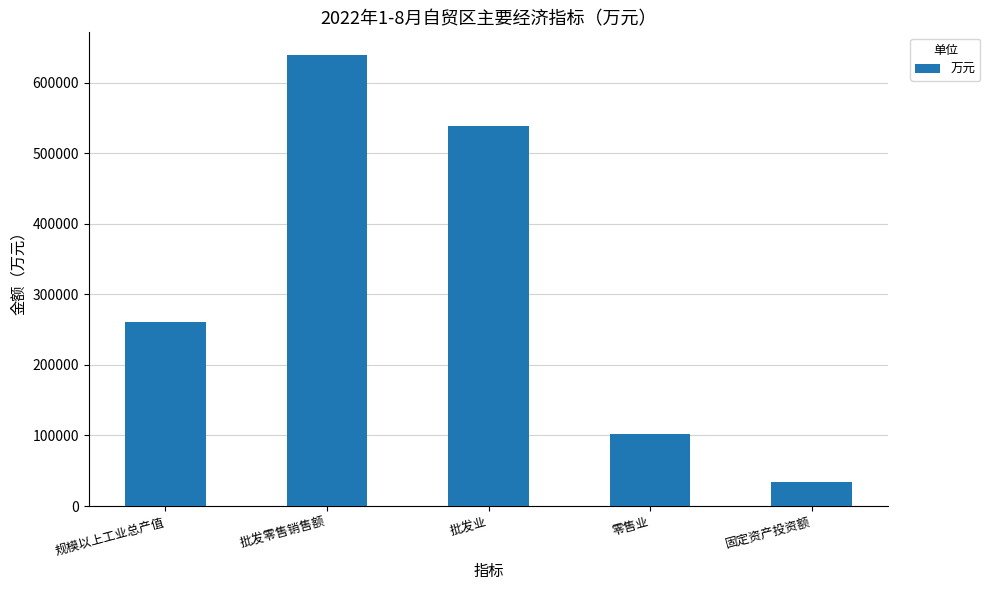

How many data points does each series have?

5